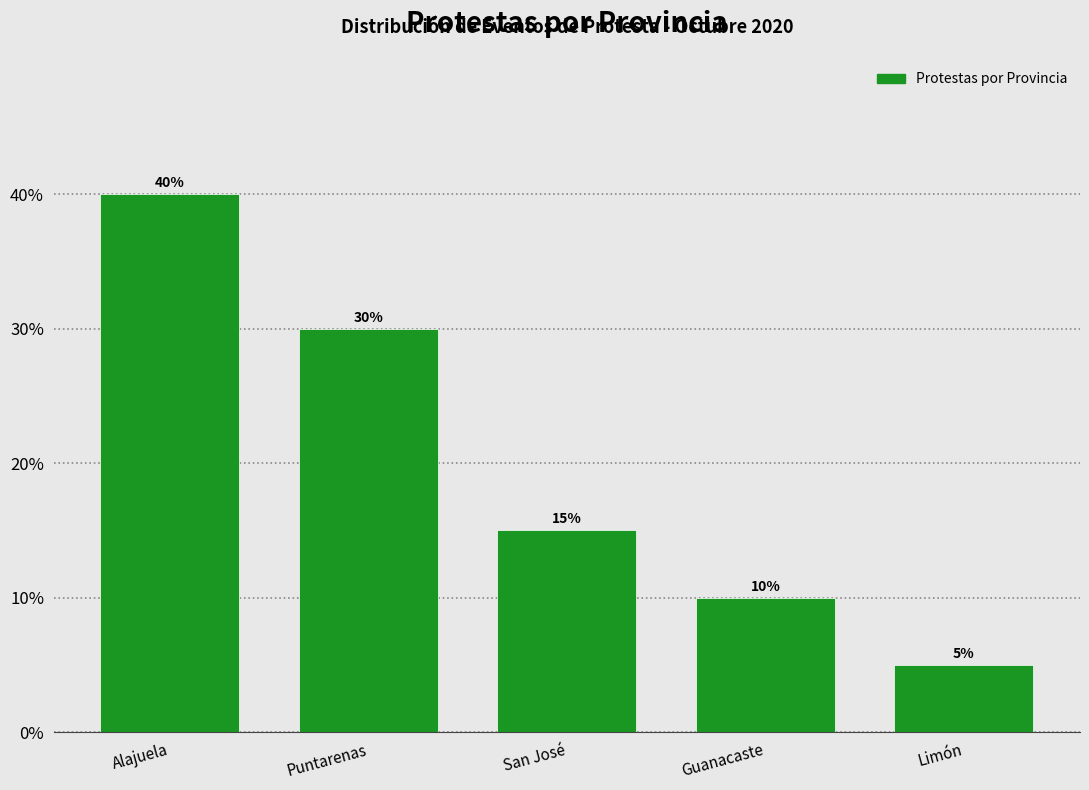

Reading left to right, extract all data points from this chart.

40	30	15	10	5